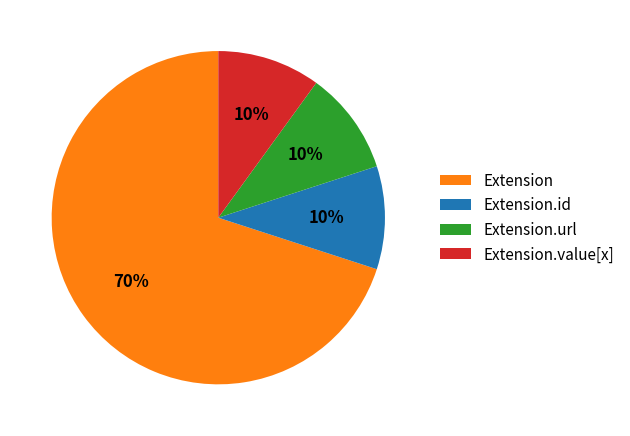

Count the number of slices in the pie.

4